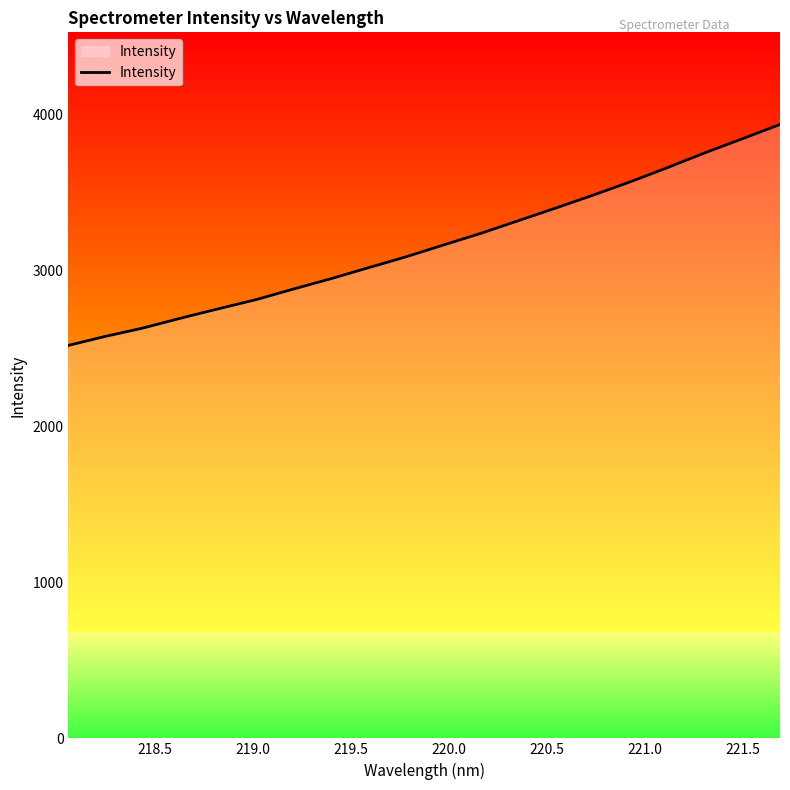

True or false: there are more than 2 points higher than both neighbors.

False